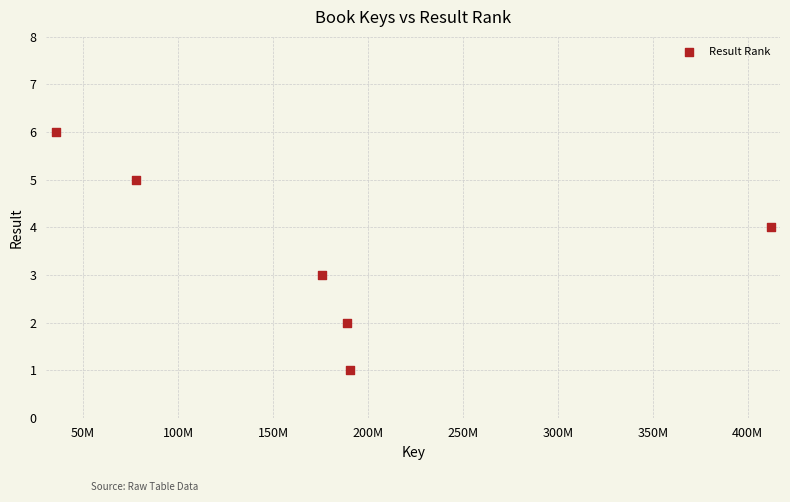

What is the range of Y values (max minus min)?

5